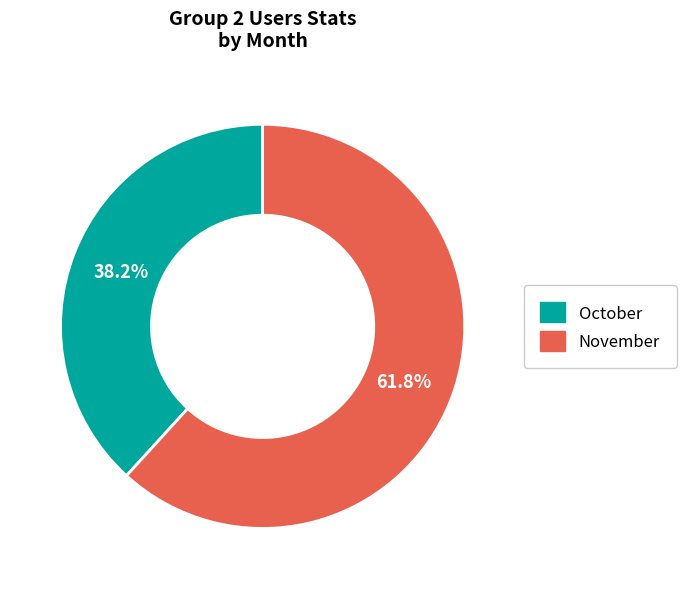

What is the largest slice in the pie chart?

November